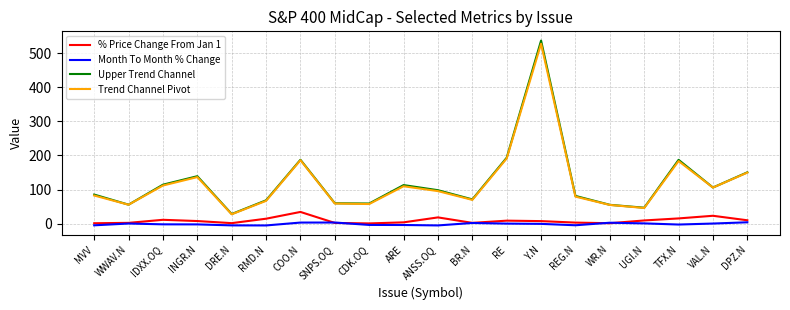

The value of Upper Trend Channel at TFX.N is 311.6. True or false?

False